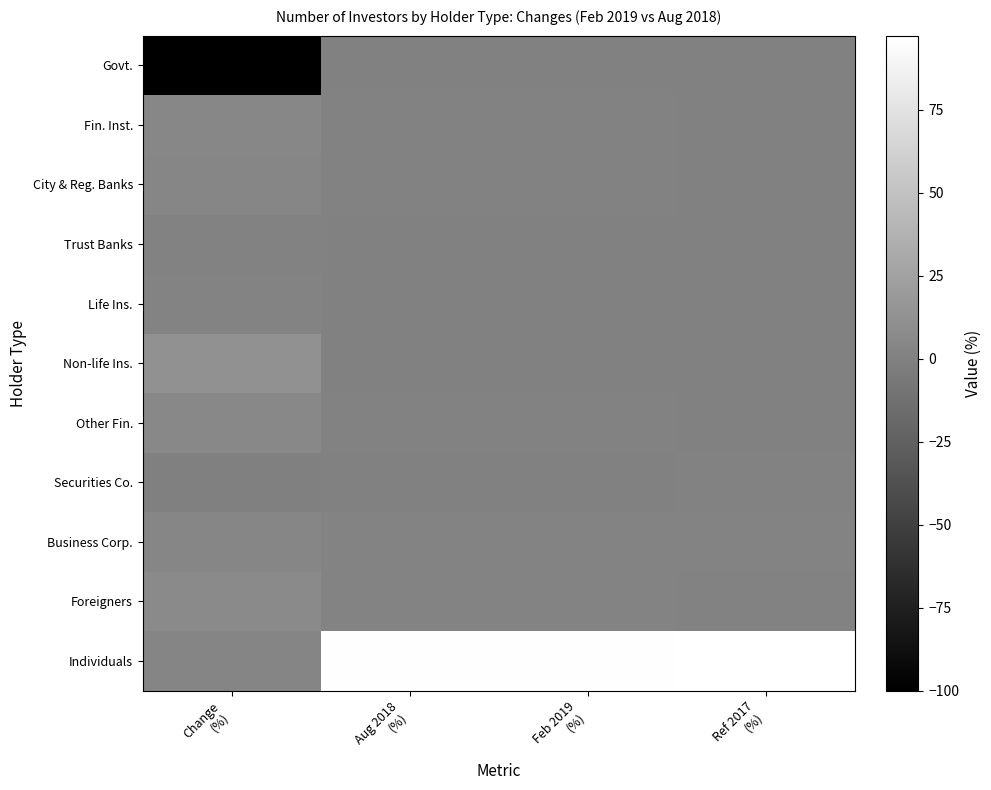

At which category is the sum across all series the highest?

Aug 2018
(%)